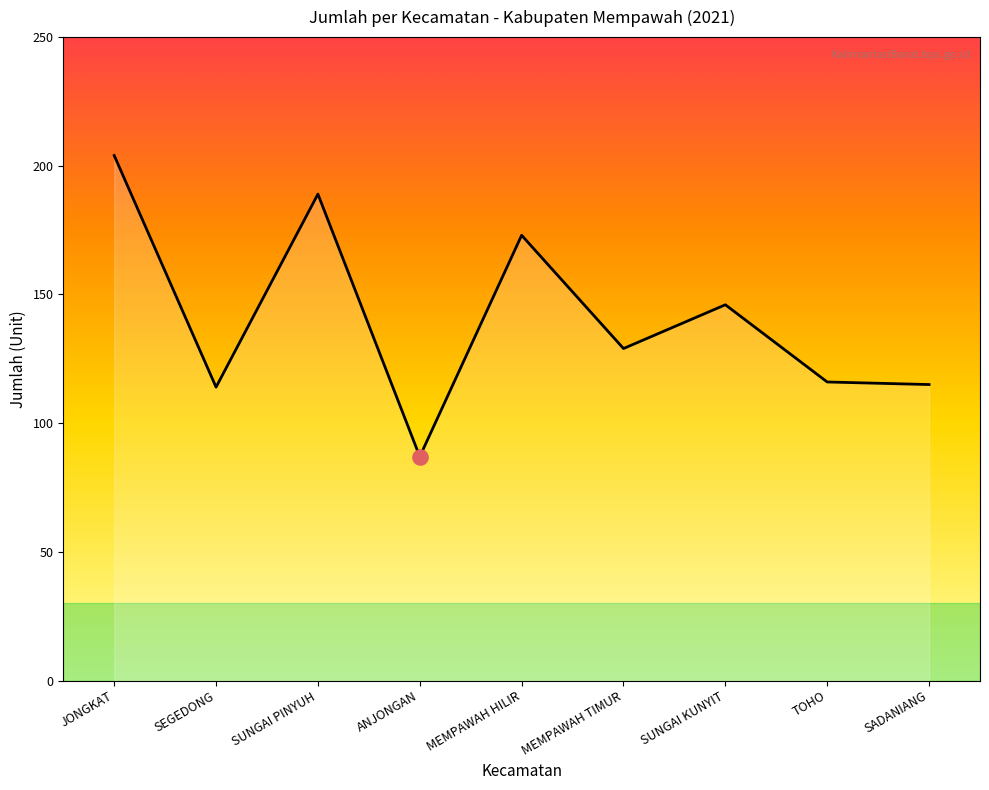

What is the change in value from MEMPAWAH HILIR to TOHO?

-57